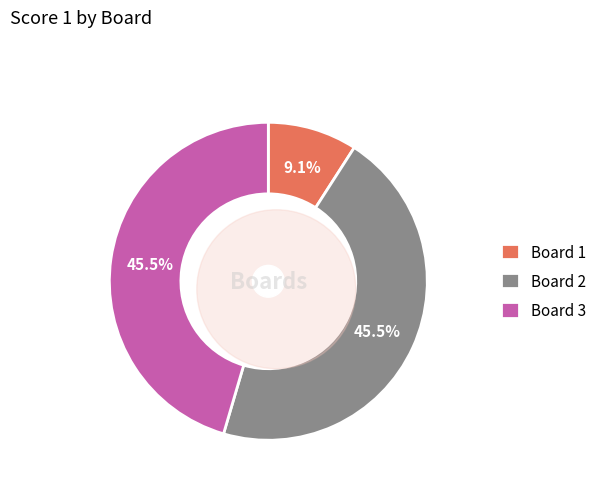

What is the largest slice in the pie chart?

Board 2